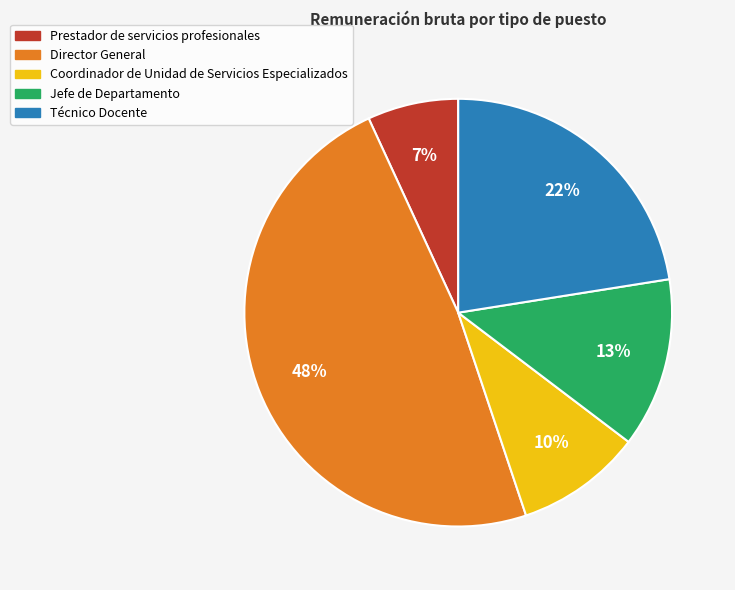

Which slice is the smallest?

Prestador de servicios profesionales